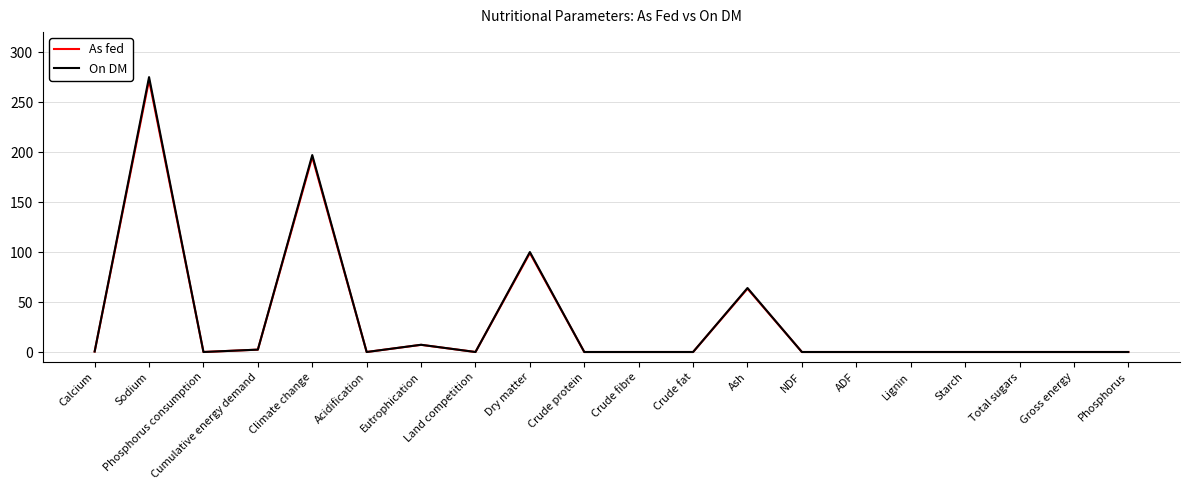

What position from the left is Gross energy?

19